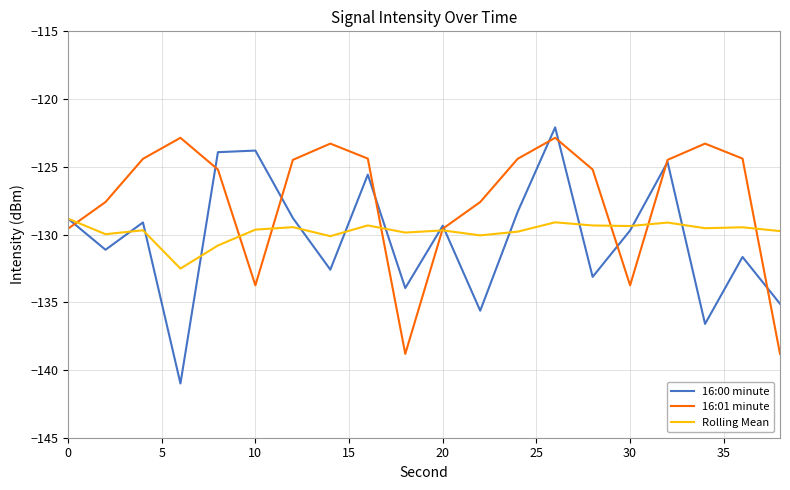

Which series has the largest total across all categories?

16:01 minute